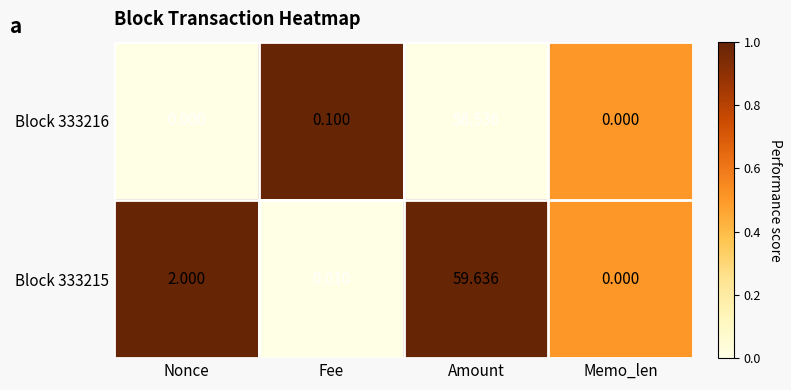

Is the value of Block 333216 at Nonce greater than the value of Block 333215 at Fee?

No